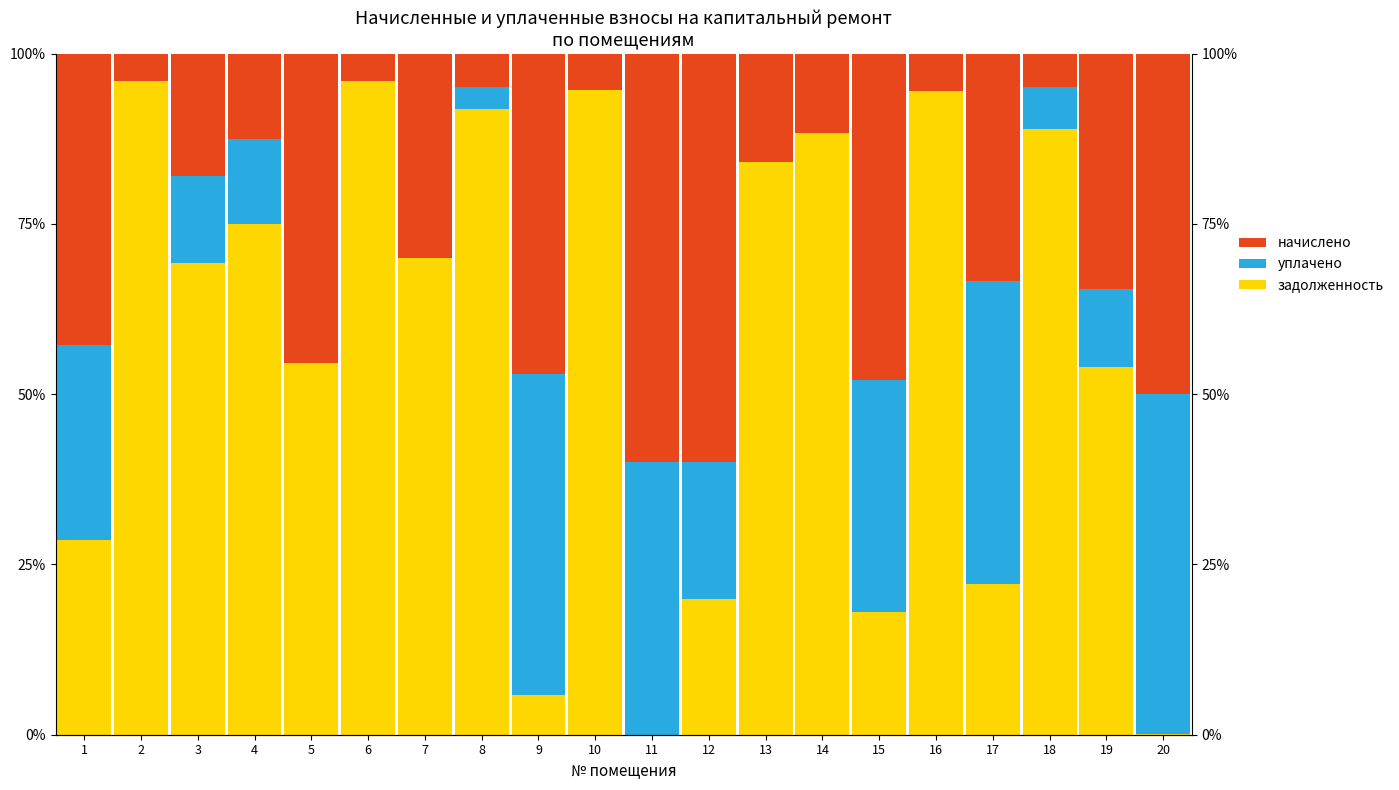

Reading right to left, list all the values displayed in this chart.

задолженность: 0.1	53.9	88.9	22.2	94.5	18.0	88.3	84.1	20.0	0.0	94.6	5.8	91.8	70.0	96.0	54.6	75.0	69.2	95.9	28.5
уплачено: 50.0	11.5	6.2	44.5	0.0	34.1	0.0	0.0	20.0	40.0	0.0	47.1	3.3	0.0	0.0	0.0	12.5	12.8	0.0	28.6
начислено: 50.0	34.6	4.9	33.4	5.5	47.9	11.7	15.9	60.0	60.0	5.4	47.1	4.9	30.0	4.0	45.4	12.5	18.0	4.1	42.8